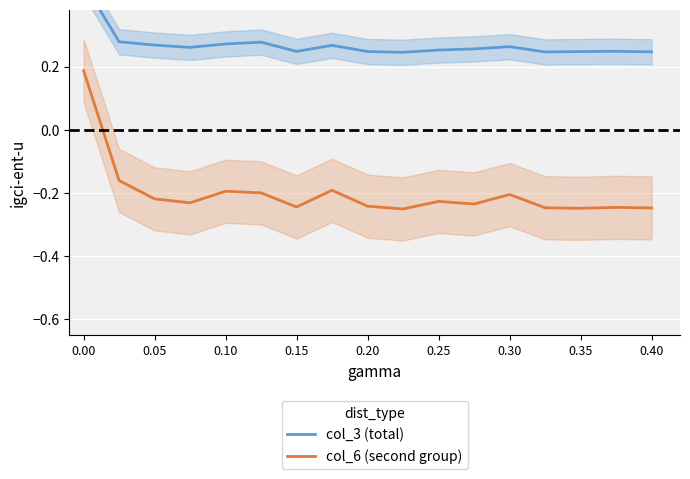

True or false: col_6 (second group) has a value of -0.2 at 0.10.

True